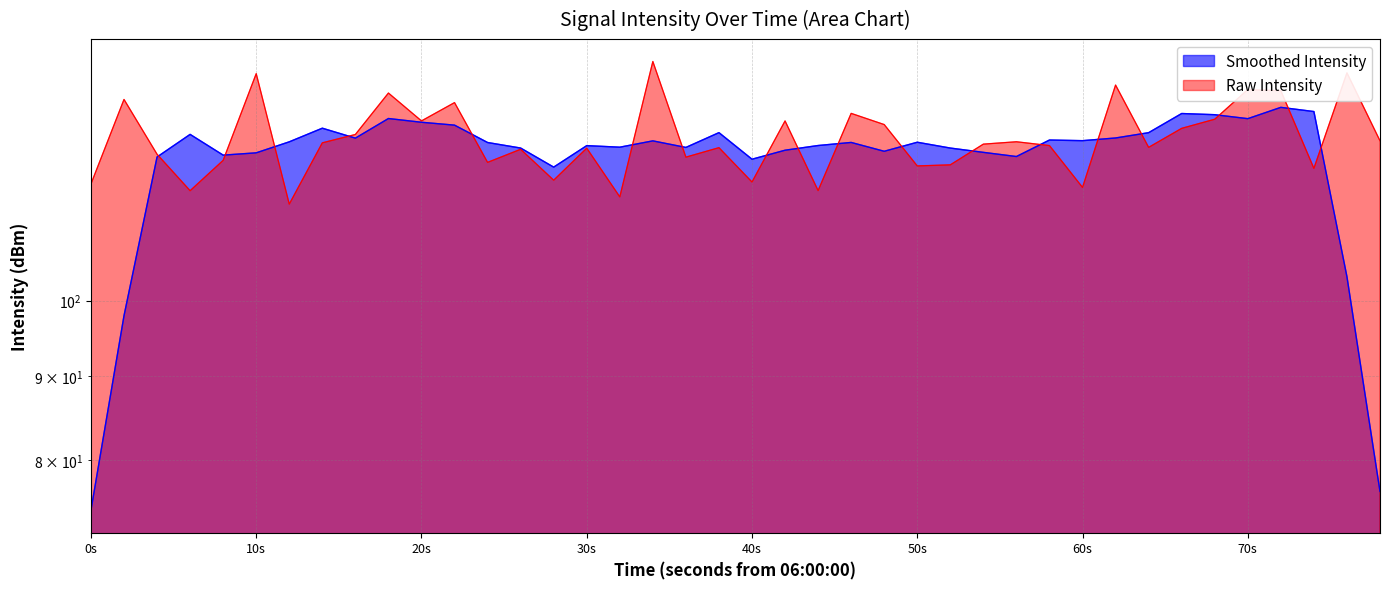

Count the number of categories in the chart.

40